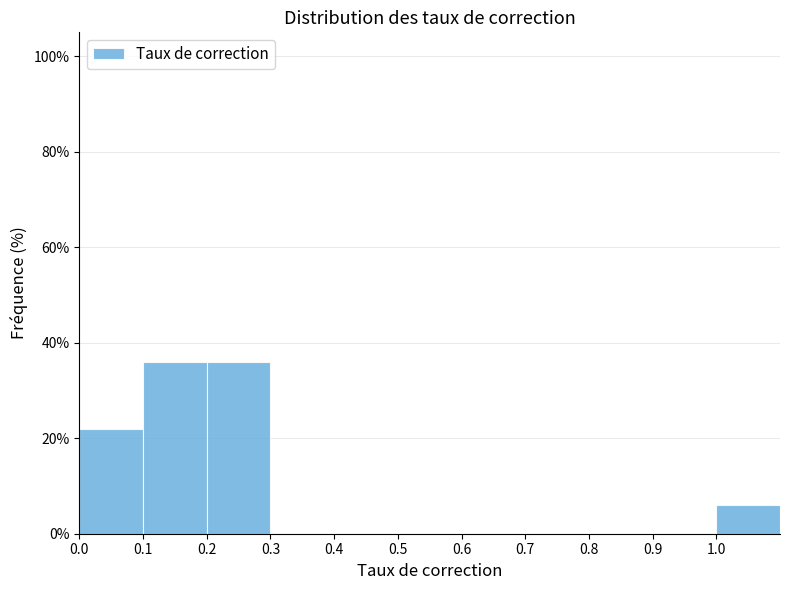

Reading left to right, list every bar in this chart as the range it spans on the x-axis followed by its height. The values are not printed on the chart, so give them approximately, as read against the axis.

0.0 to 0.1: 22
0.1 to 0.2: 36
0.2 to 0.3: 36
0.3 to 0.4: 0
0.4 to 0.5: 0
0.5 to 0.6: 0
0.6 to 0.7: 0
0.7 to 0.8: 0
0.8 to 0.9: 0
0.9 to 1.0: 0
1.0 to 1.1: 6